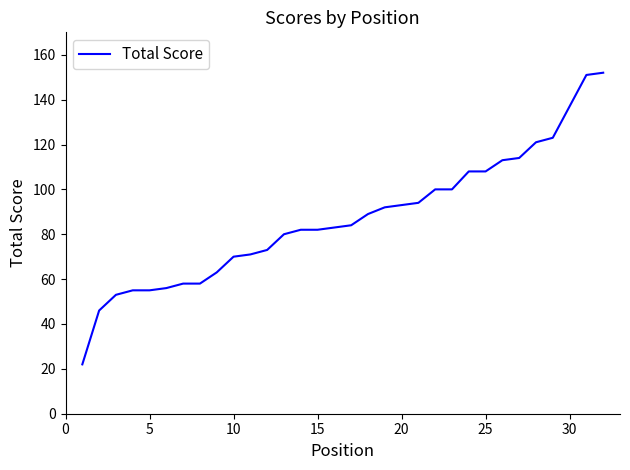

Is this an area chart (filled region under the line)?

No